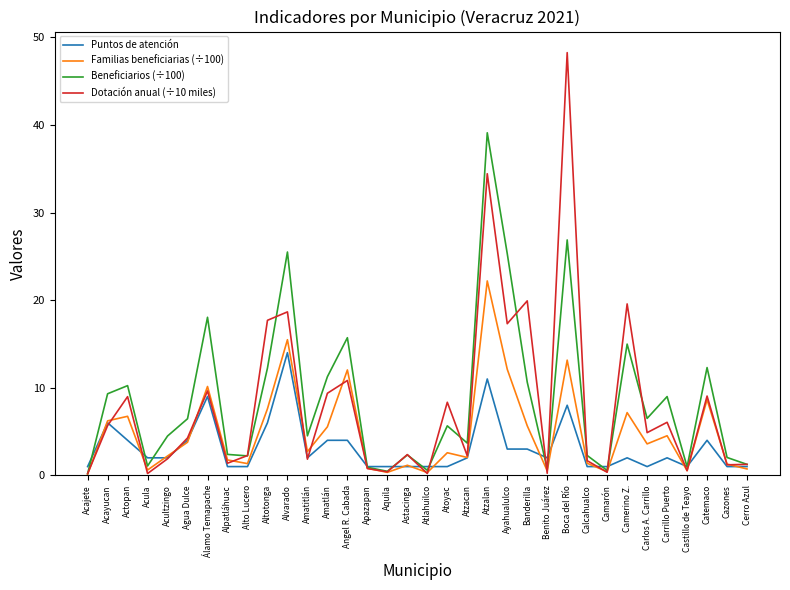

The Familias beneficiarias (÷100) series shows 12.0 at Angel R. Cabada. True or false?

True